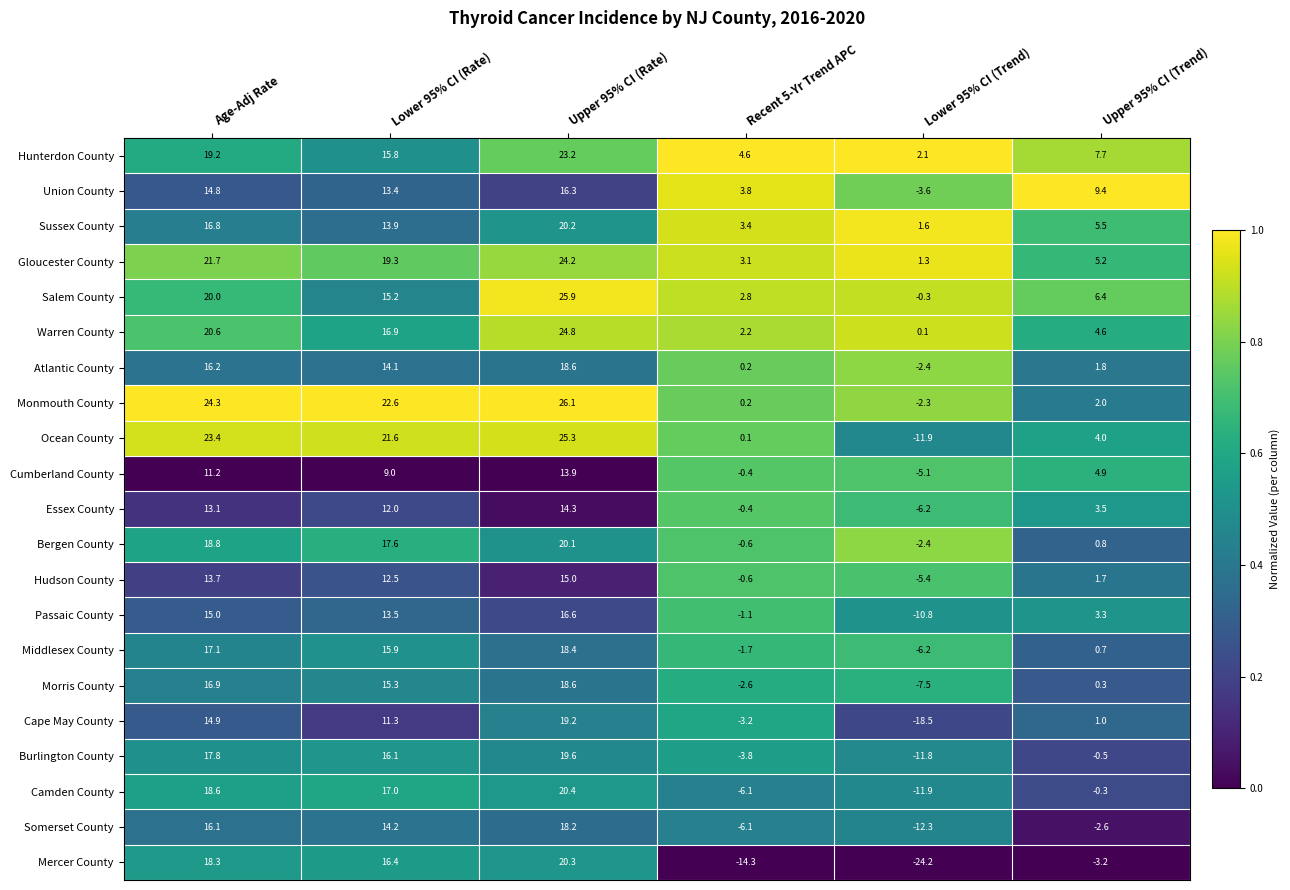

At which category is the sum across all series the highest?

Upper 95% CI (Rate)